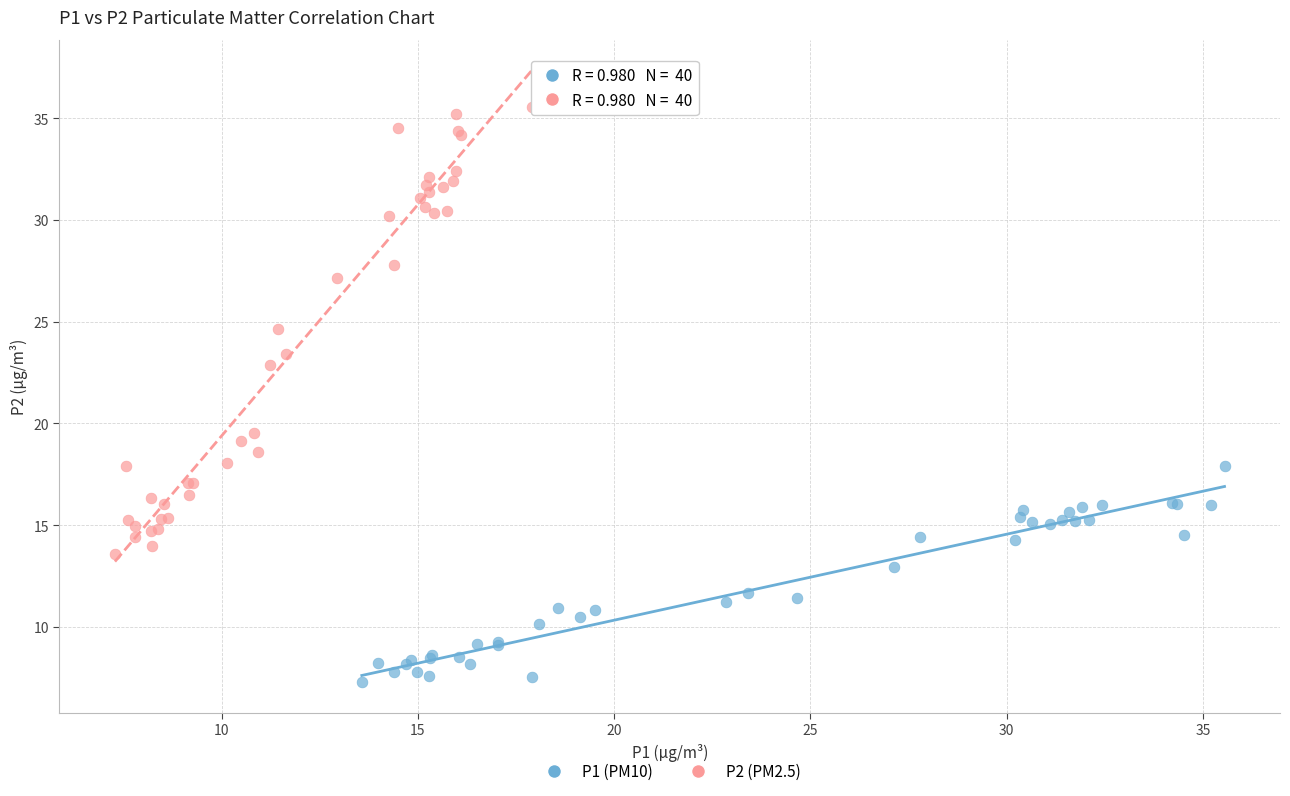

Which series has the widest spread of Y values?

P2 (PM2.5)